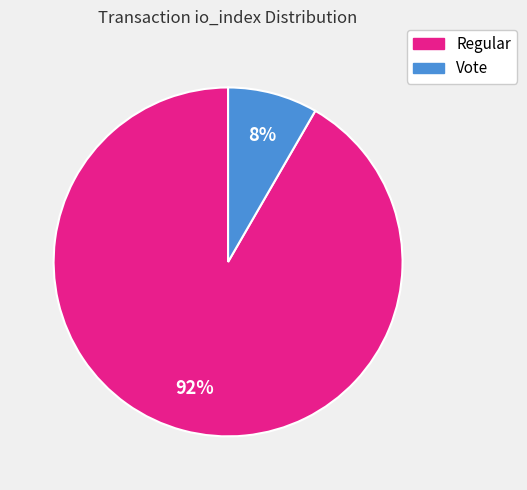

Does any single category account for the majority?

Yes